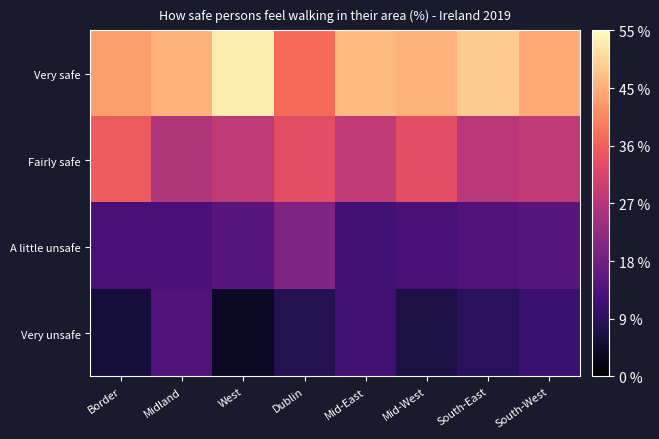

At which category does the chart reach its minimum across all series?

West